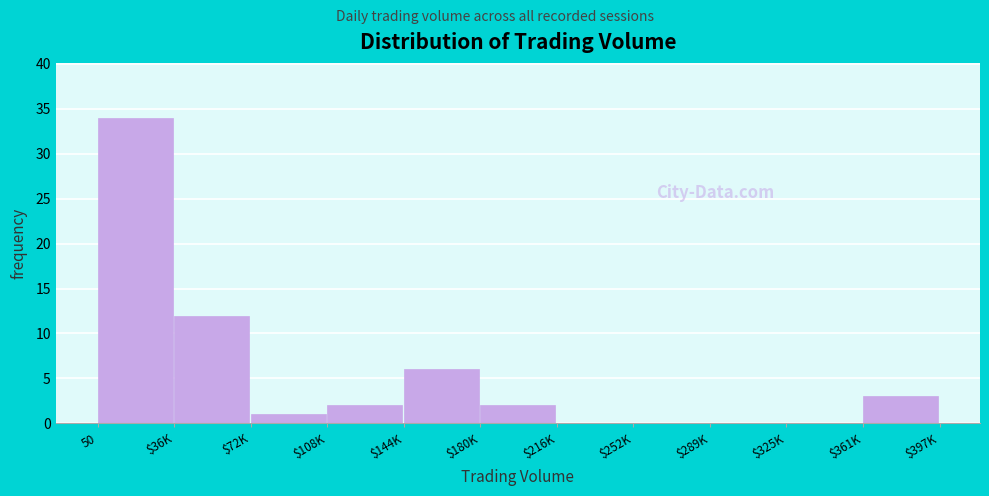

At which label is the value closest to 17?

$36K